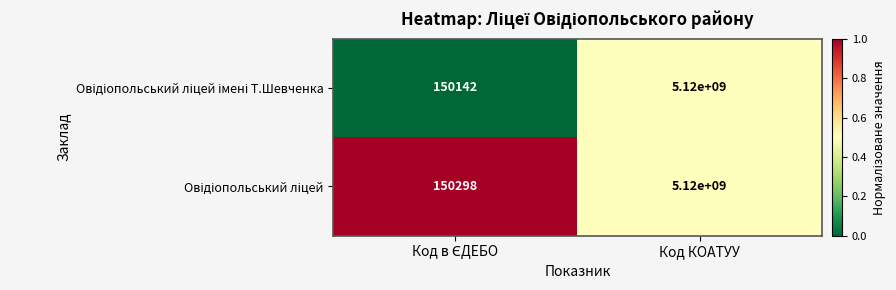

At which category is the sum across all series the highest?

Код КОАТУУ